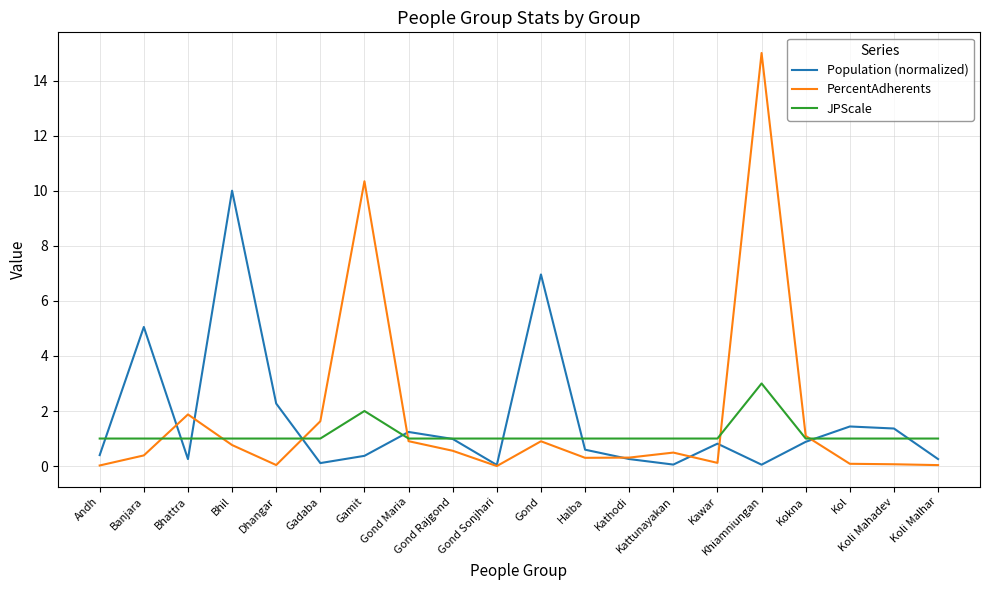

Where do JPScale and Population (normalized) first cross each other?

Andh and Banjara